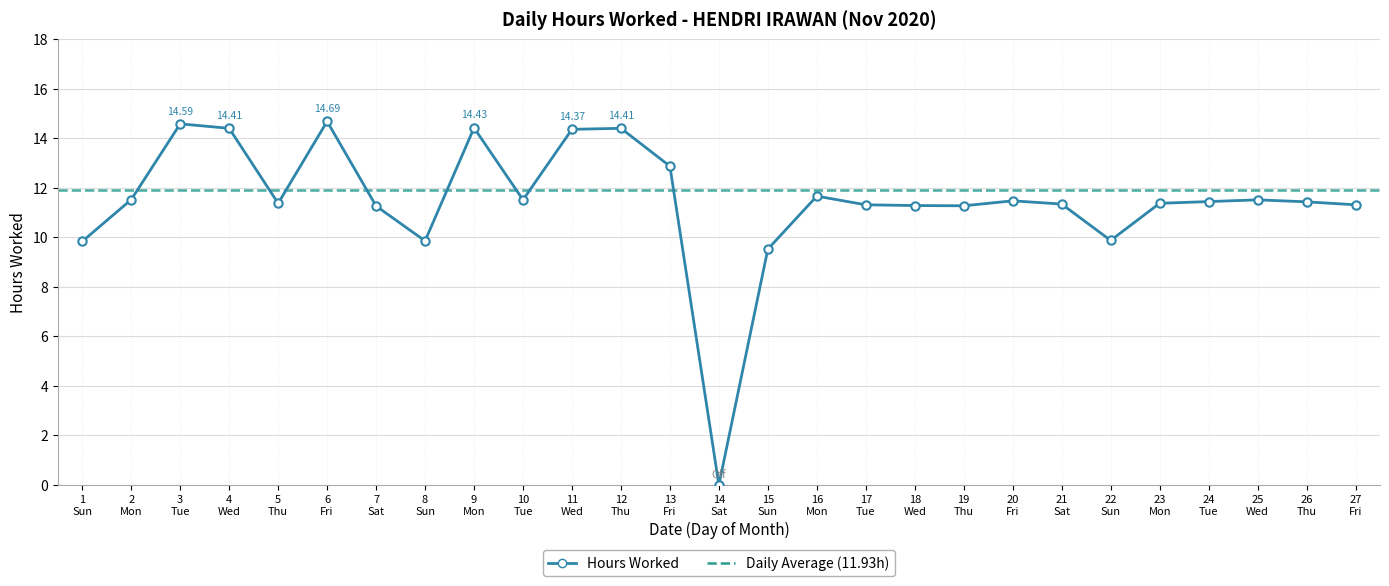

List the labels in order of value, largest first.

6 Fri, 3 Tue, 9 Mon, 4 Wed, 12 Thu, 11 Wed, 13 Fri, 16 Mon, 2 Mon, 10 Tue, 25 Wed, 20 Fri, 24 Tue, 26 Thu, 5 Thu, 23 Mon, 21 Sat, 17 Tue, 27 Fri, 18 Wed, 19 Thu, 7 Sat, 22 Sun, 8 Sun, 1 Sun, 15 Sun, 14 Sat